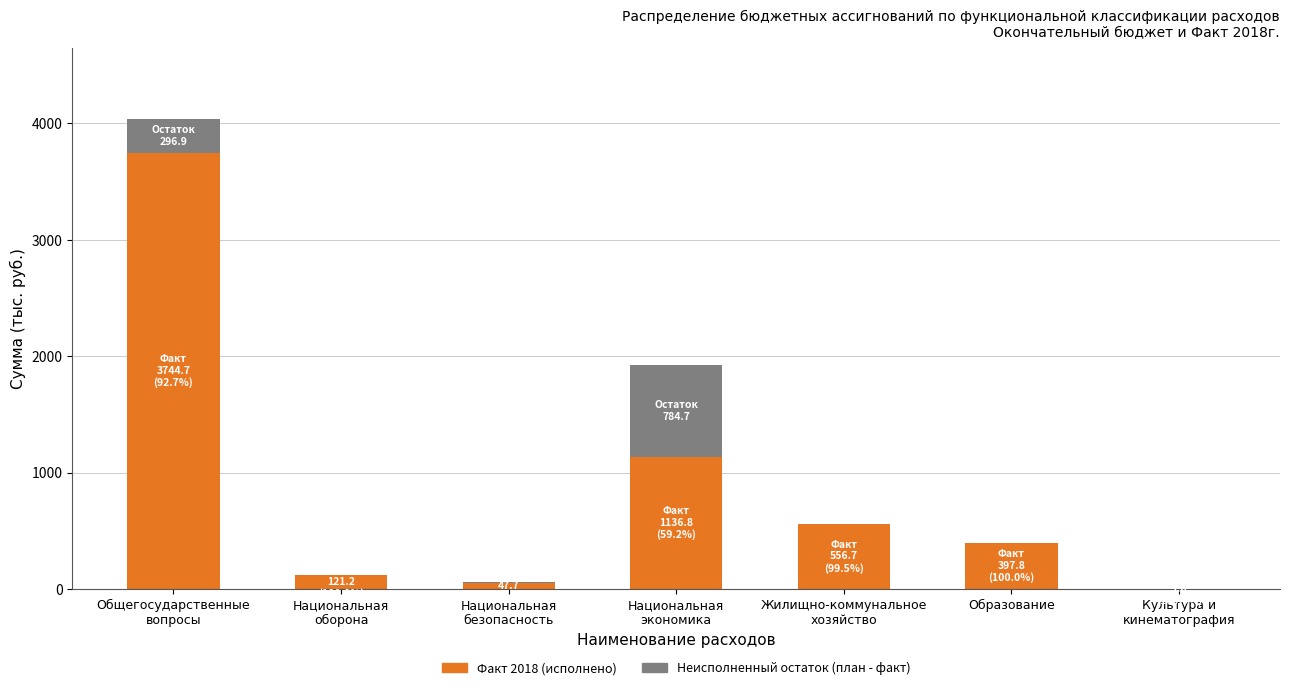

What is the total value across all series at Образование?

397.8